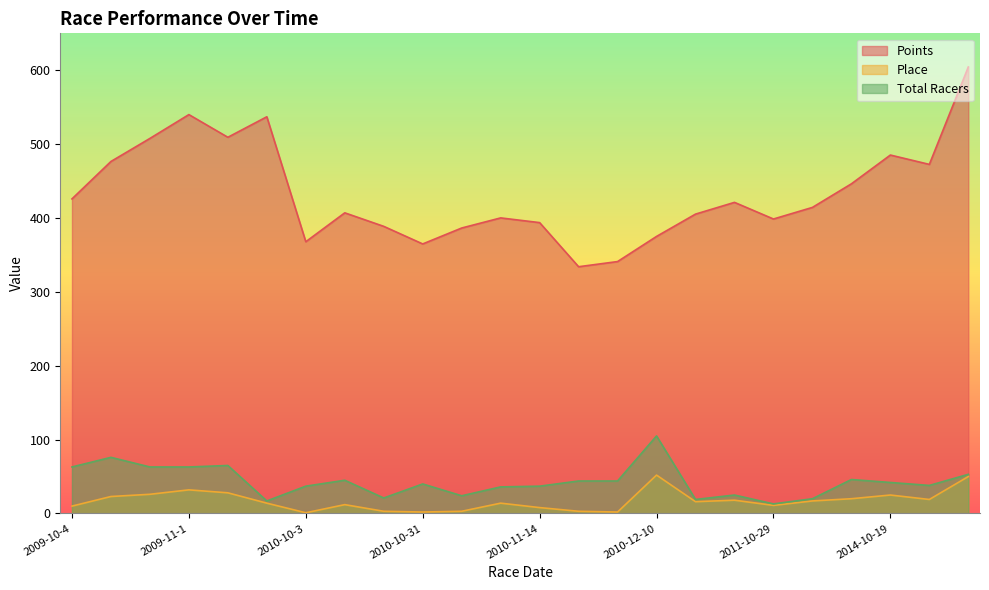

What is the difference between the maximum and minimum values in the Total Racers series?

92.0